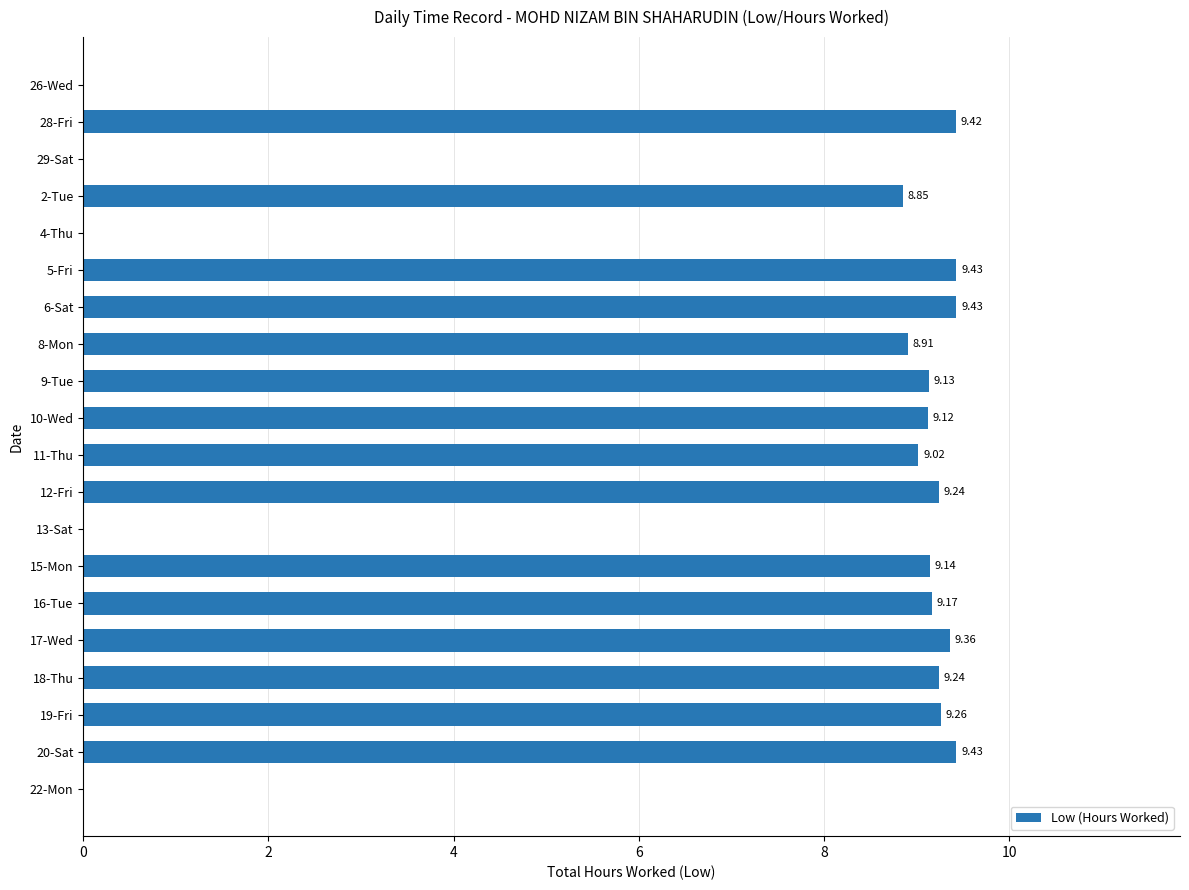

What is the sum of all values?

138.2